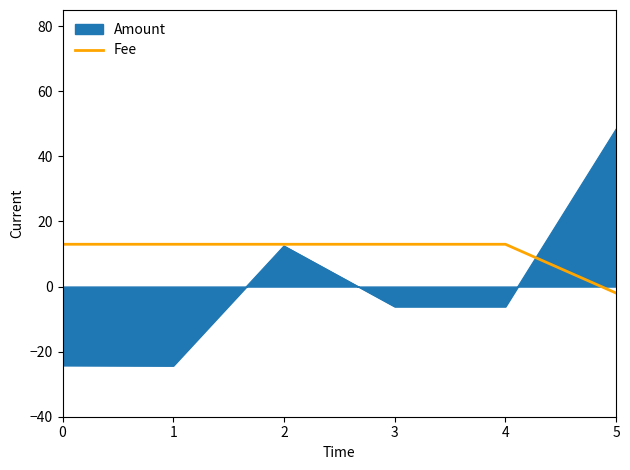

What is the total value across all series at 3?

6.9